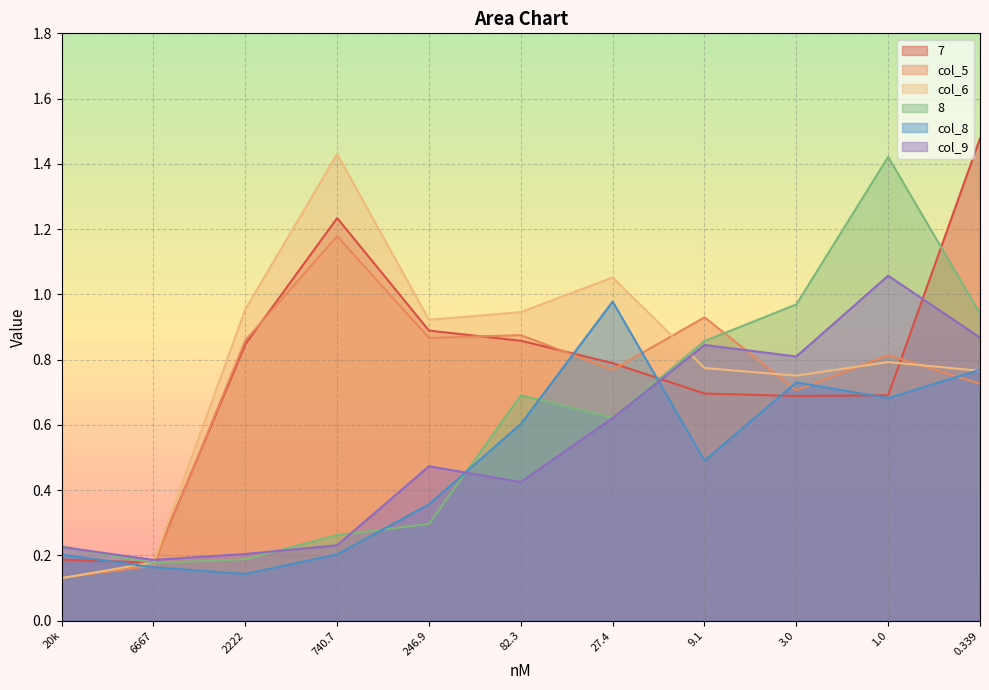

What is the difference between the maximum and second lowest values in the col_8 series?

0.8